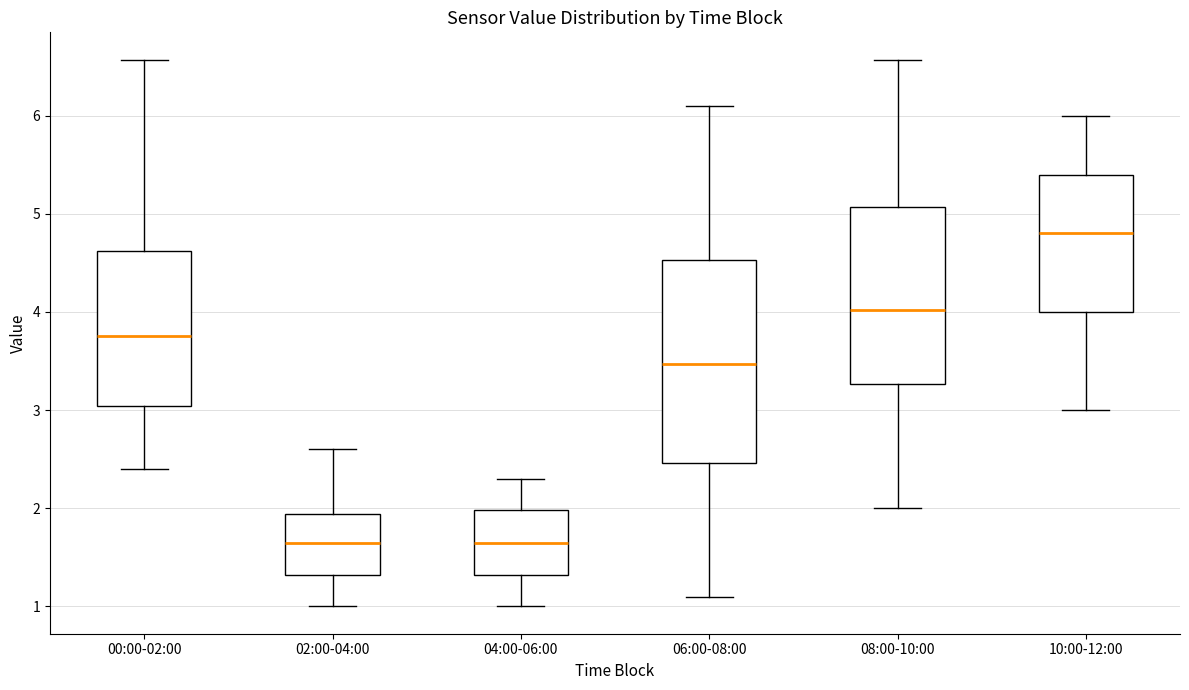

Where is the upper edge of the box for 02:00-04:00 on the y-axis? The values are not printed on the chart, so give them approximately, as read against the axis.

1.9